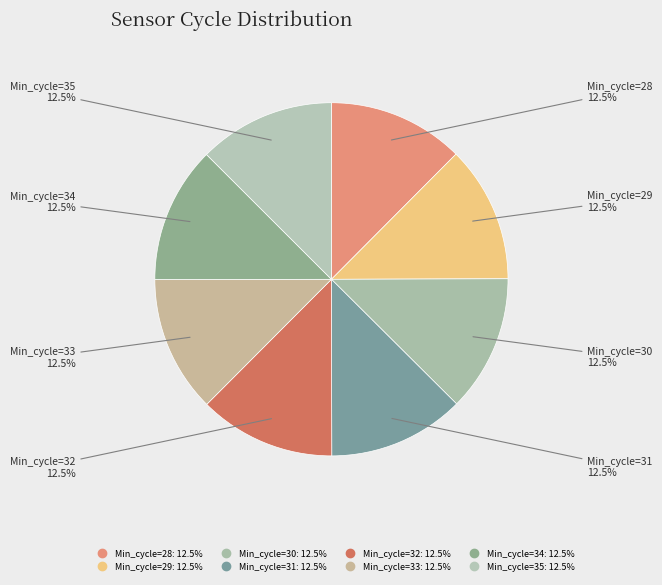

Does any single category account for the majority?

No